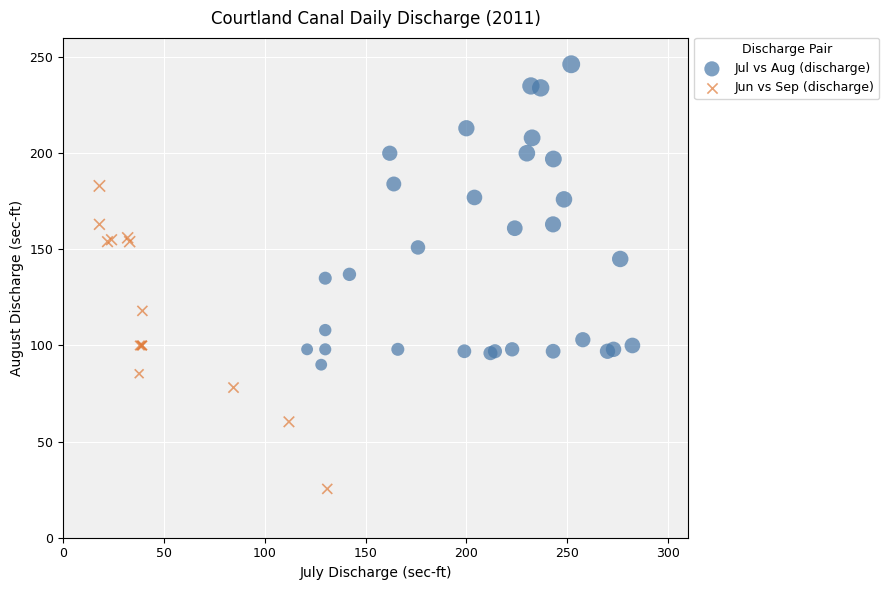

What are all the series names shown in the legend?

Jul vs Aug (discharge), Jun vs Sep (discharge)